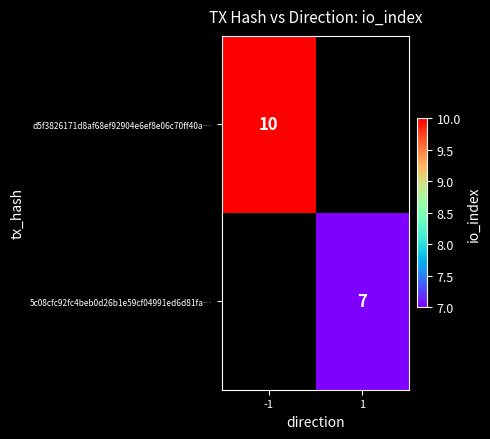

What is the maximum value shown in the chart?

10.0